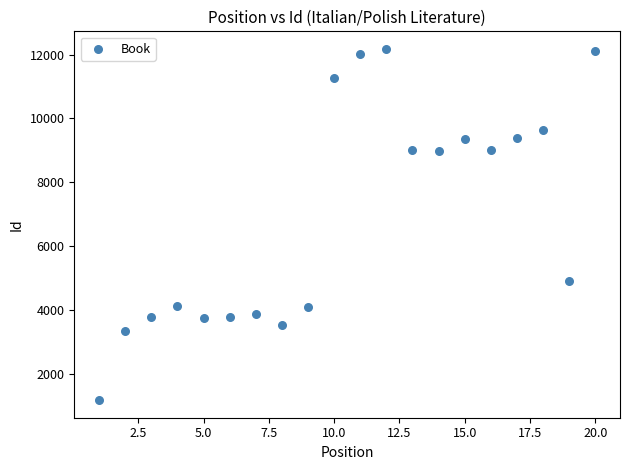

What Y value in the scatter plot is closest to 6676?

4916